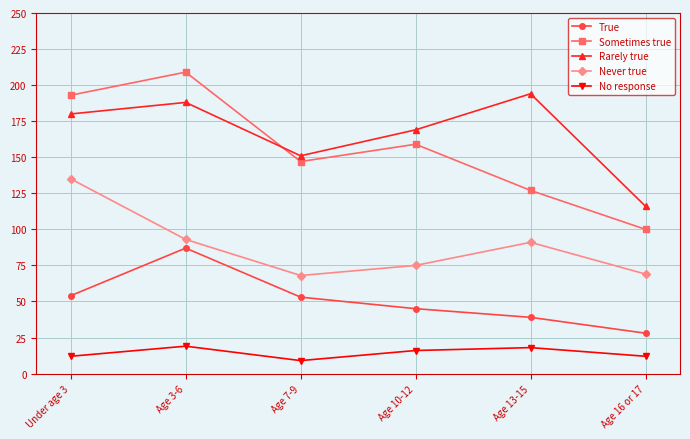

How many categories are shown in the chart?

6